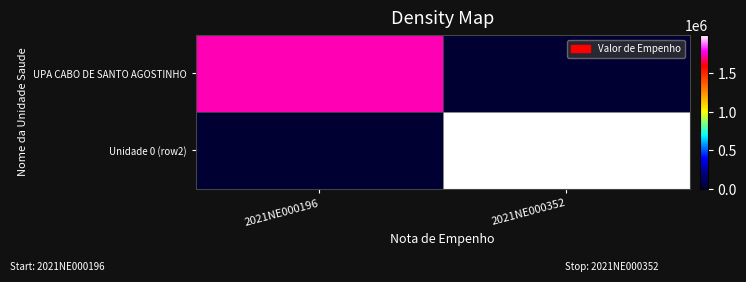

Which category has the highest value across all series?

2021NE000352